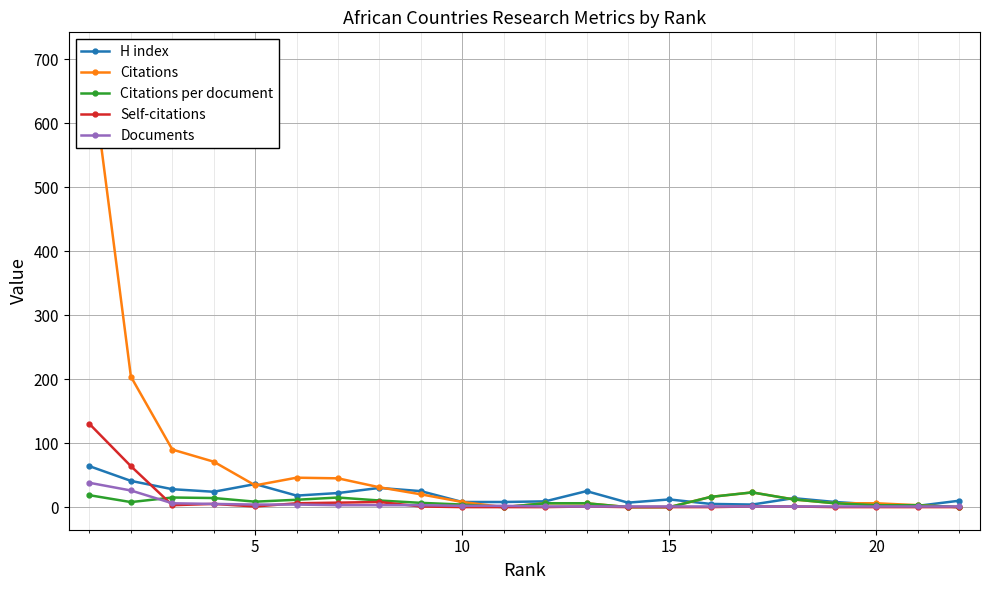

What is the highest value of the H index series?

64.0